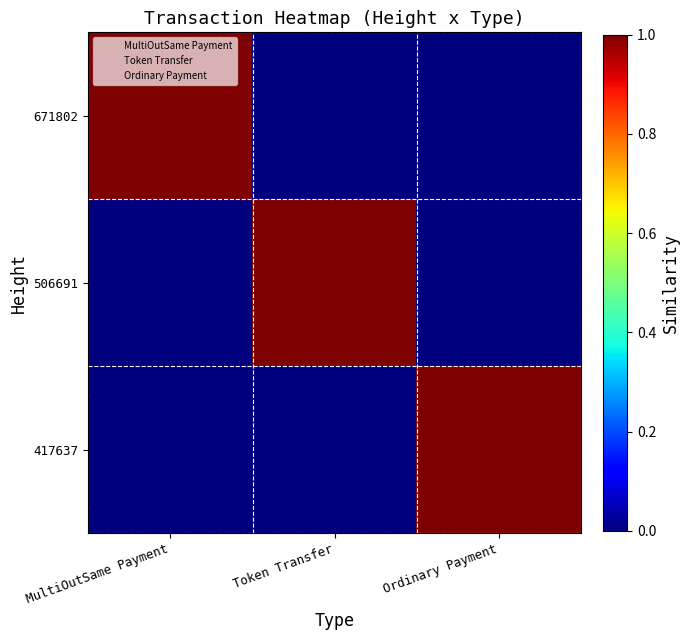

Reading right to left, list all the values displayed in this chart.

671802: Ordinary Payment=0	Token Transfer=0	MultiOutSame Payment=1
506691: Ordinary Payment=0	Token Transfer=1	MultiOutSame Payment=0
417637: Ordinary Payment=1	Token Transfer=0	MultiOutSame Payment=0